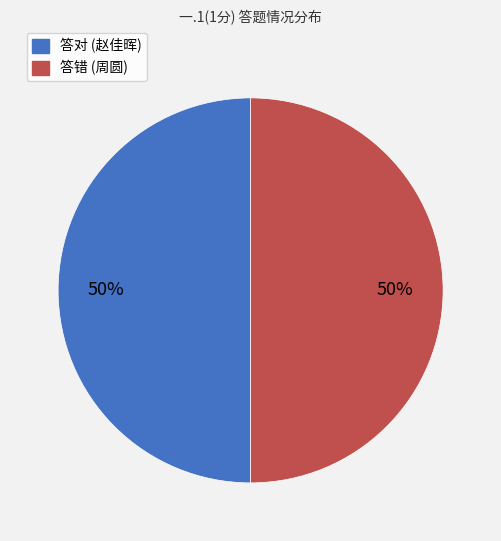

To the nearest percent, what portion does 答对 (赵佳晖) represent?

50%